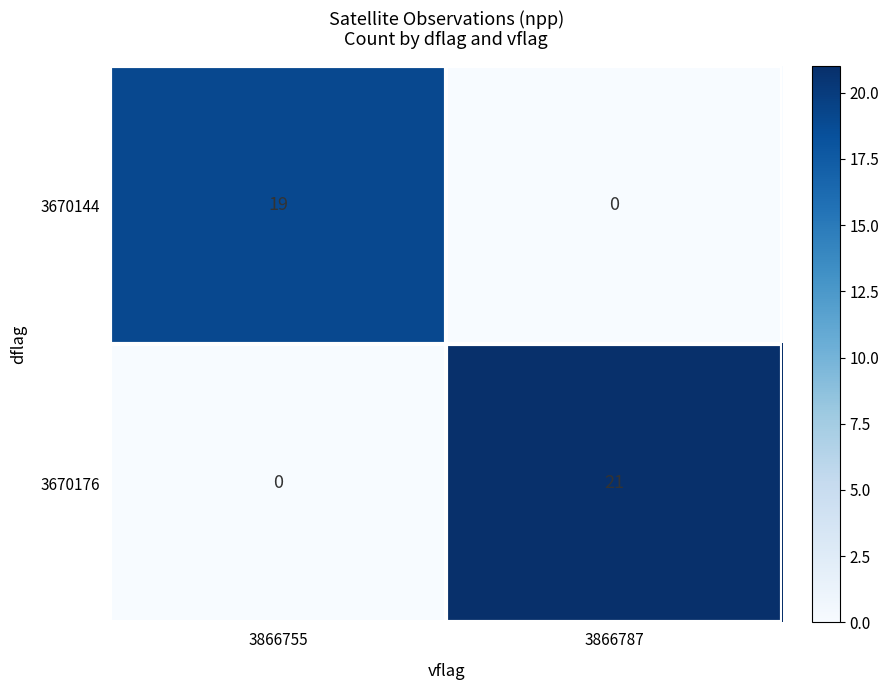

Reading left to right, list all the values displayed in this chart.

3670144: 19	0
3670176: 0	21